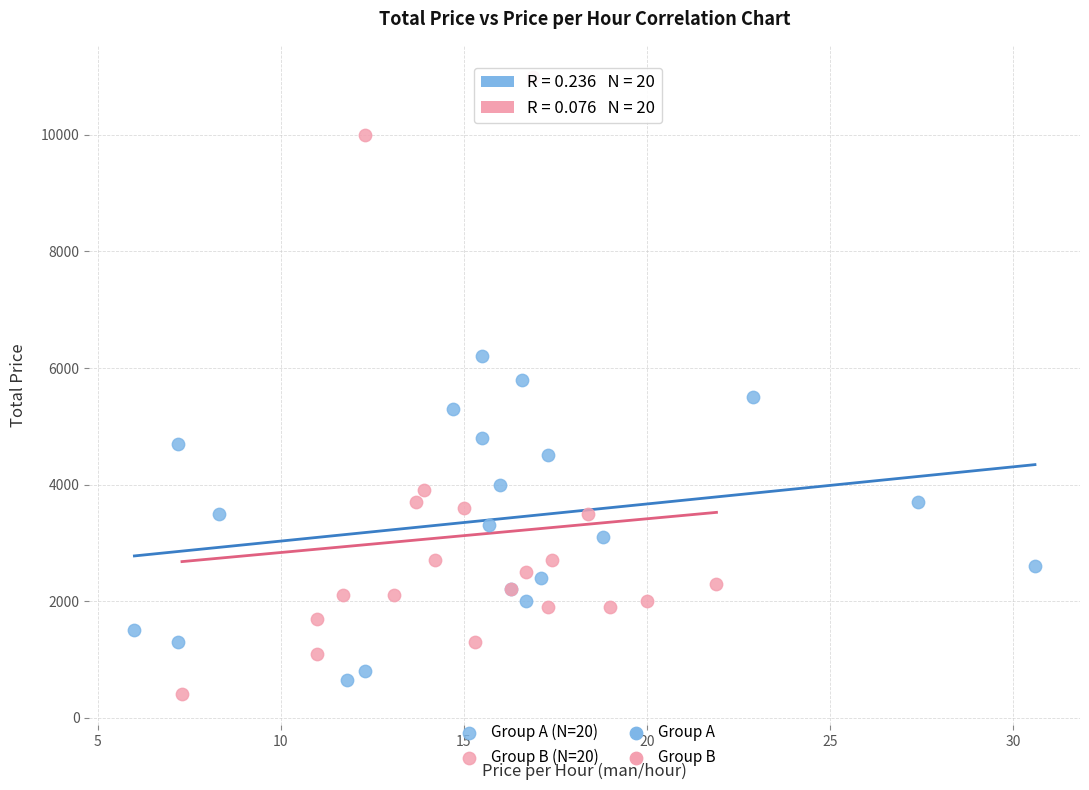

Which series contains the highest Y value?

Group B (N=20)